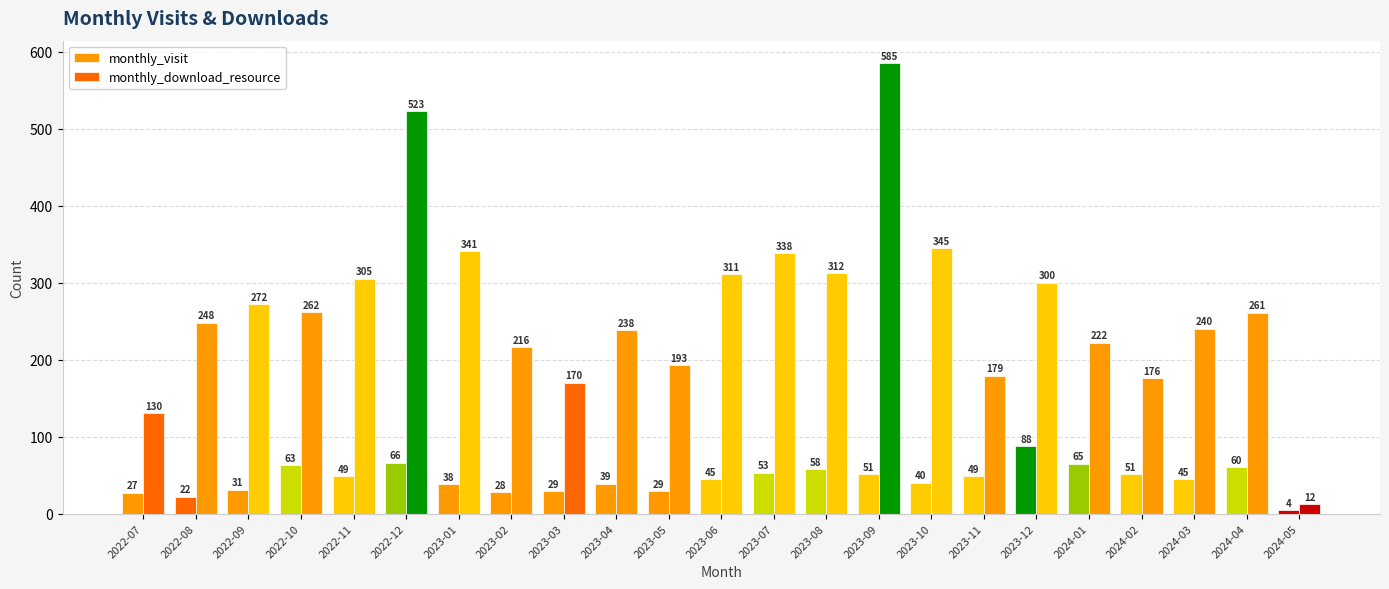

What is the total value across all series at 2023-05?

222